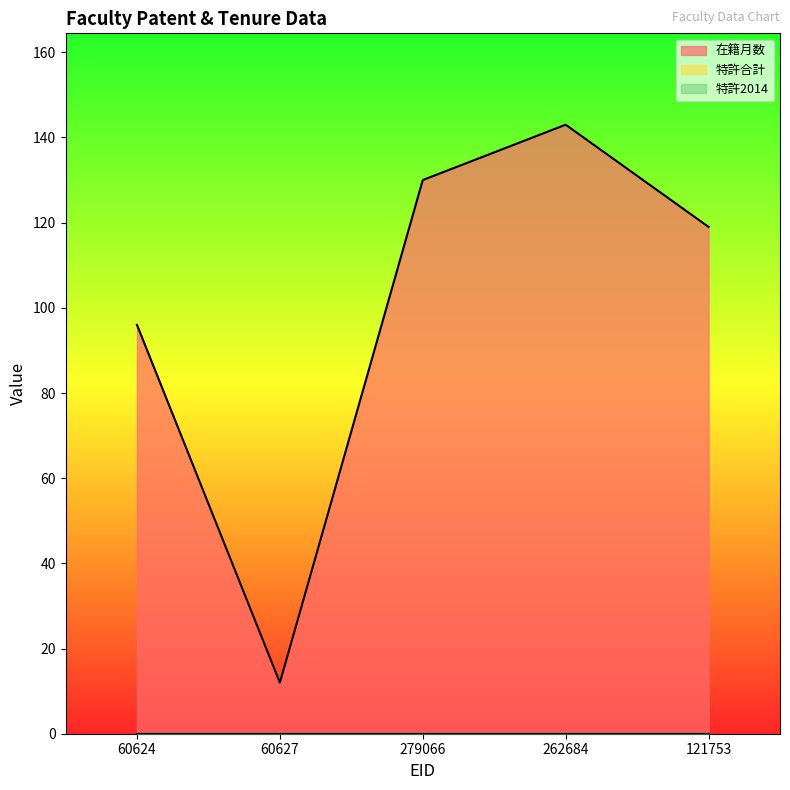

True or false: 特許2014 and 在籍月数 cross at least once.

False